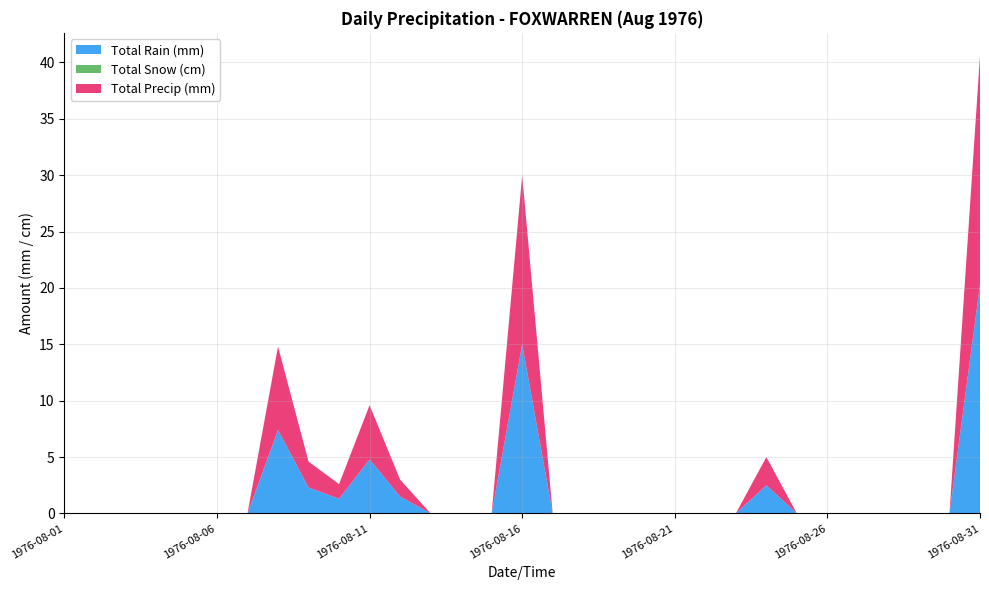

Reading left to right, list all the values displayed in this chart.

Total Rain (mm): 0.0	0.0	0.0	0.0	0.0	0.0	0.0	7.4	2.3	1.3	4.8	1.5	0.0	0.0	0.0	15.0	0.0	0.0	0.0	0.0	0.0	0.0	0.0	2.5	0.0	0.0	0.0	0.0	0.0	0.0	20.3
Total Snow (cm): 0.0	0.0	0.0	0.0	0.0	0.0	0.0	0.0	0.0	0.0	0.0	0.0	0.0	0.0	0.0	0.0	0.0	0.0	0.0	0.0	0.0	0.0	0.0	0.0	0.0	0.0	0.0	0.0	0.0	0.0	0.0
Total Precip (mm): 0.0	0.0	0.0	0.0	0.0	0.0	0.0	7.4	2.3	1.3	4.8	1.5	0.0	0.0	0.0	15.0	0.0	0.0	0.0	0.0	0.0	0.0	0.0	2.5	0.0	0.0	0.0	0.0	0.0	0.0	20.3